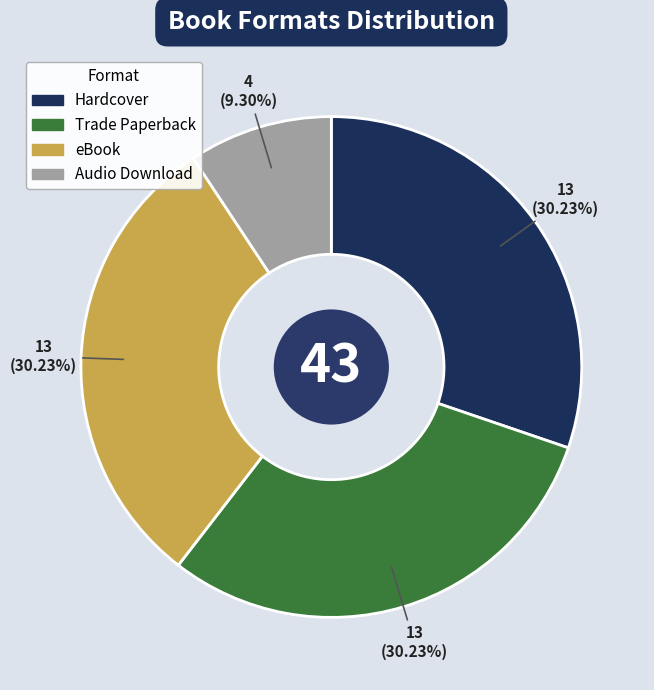

Which slice is the smallest?

Audio Download